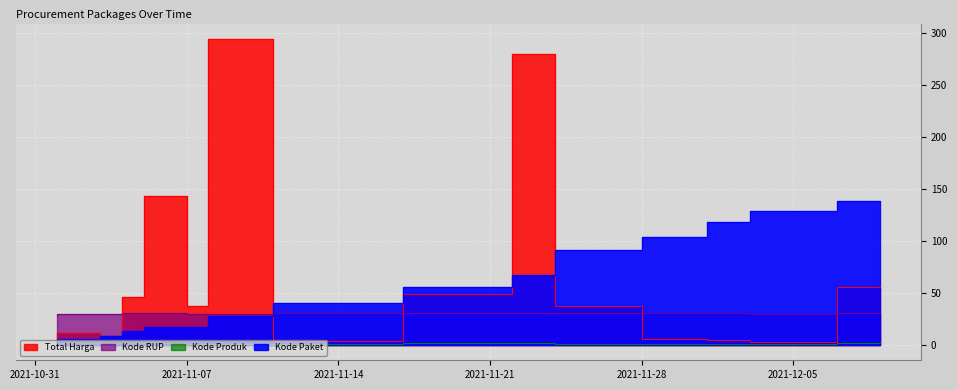

How many distinct data groups are displayed?

4